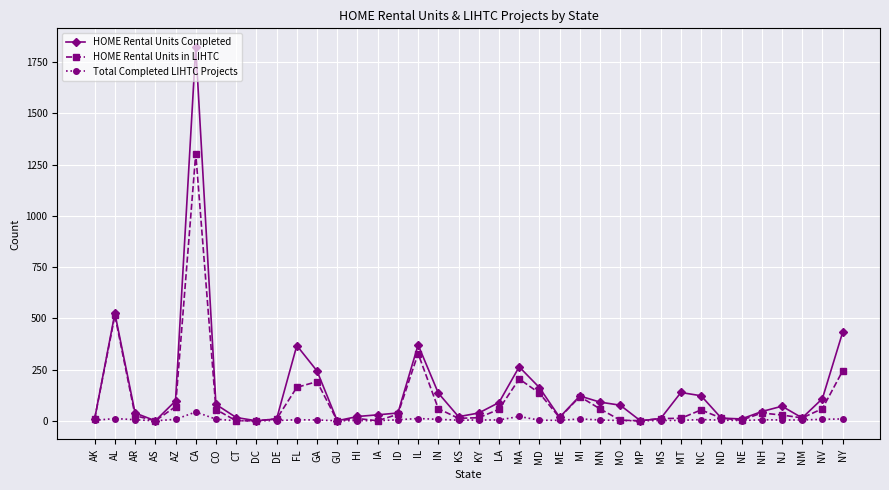

Where is the first local minimum for HOME Rental Units Completed?

AS